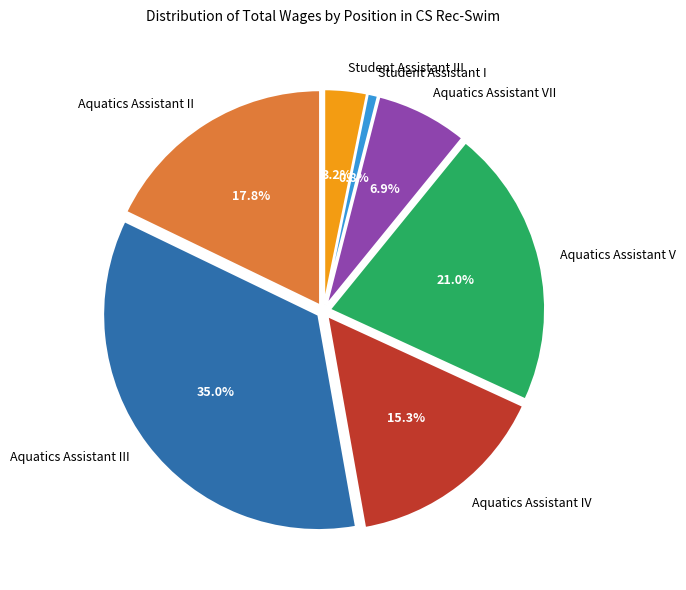

Is Aquatics Assistant IV the majority of the pie?

No